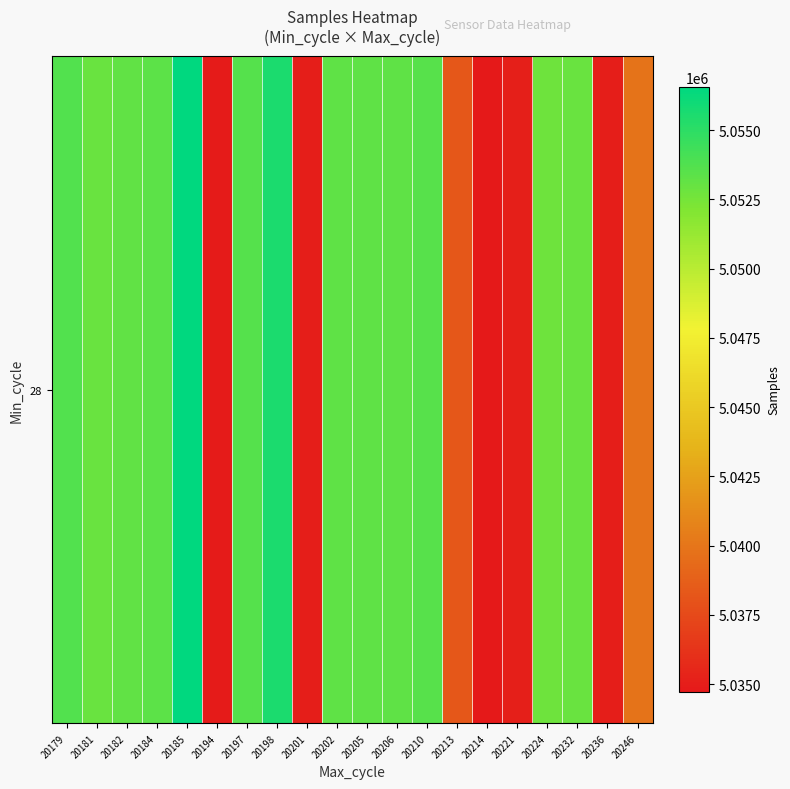

Is it true that the value at 20179 is 5053712?

True